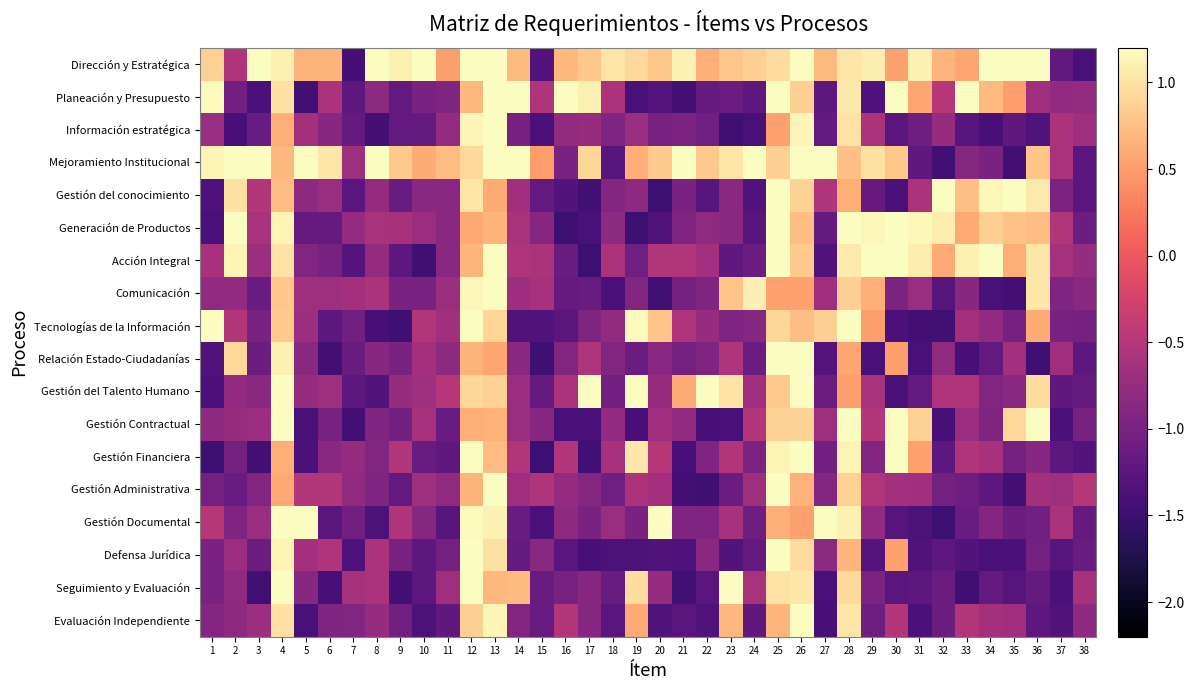

Rank the series by their maximum value, from highest to lowest.

Acción Integral, Gestión Administrativa, Defensa Jurídica, Mejoramiento Institucional, Dirección y Estratégica, Planeación y Presupuesto, Relación Estado-Ciudadanías, Gestión Contractual, Gestión Documental, Gestión del Talento Humano, Gestión Financiera, Generación de Productos, Evaluación Independiente, Información estratégica, Gestión del conocimiento, Seguimiento y Evaluación, Tecnologías de la Información, Comunicación